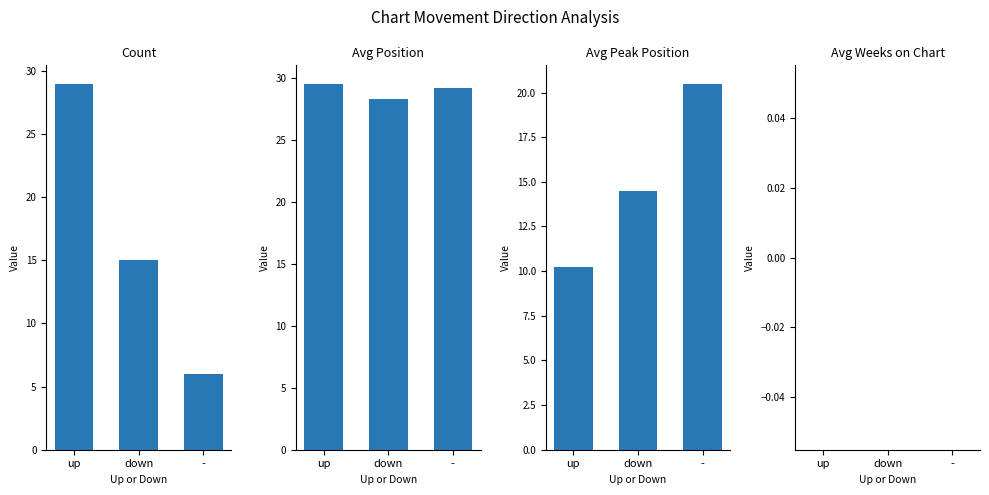

What is the sum of all Count values?

50.0